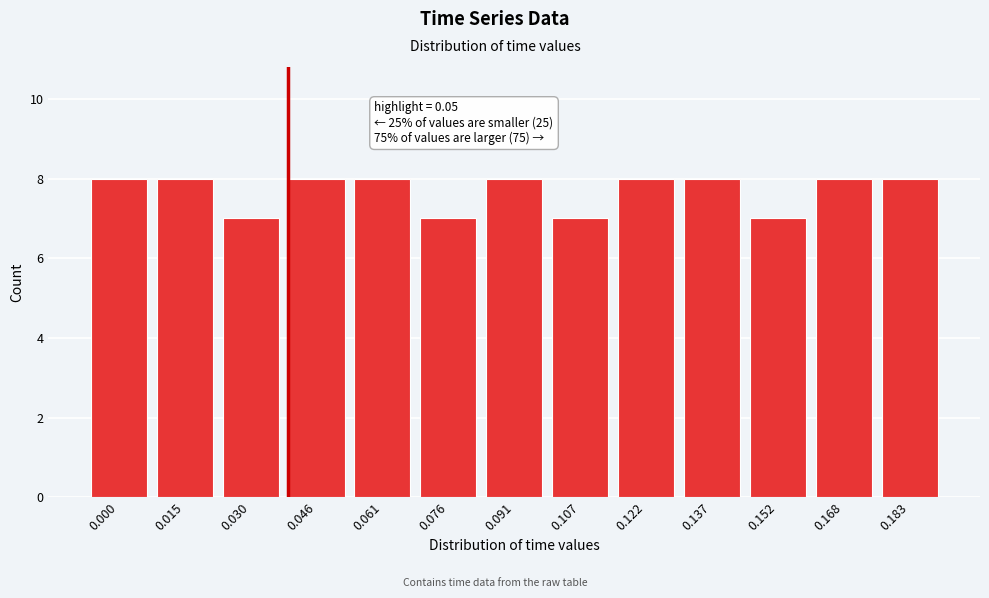

Reading right to left, transcribe all the data shown in this chart.

8	8	7	8	8	7	8	7	8	8	7	8	8